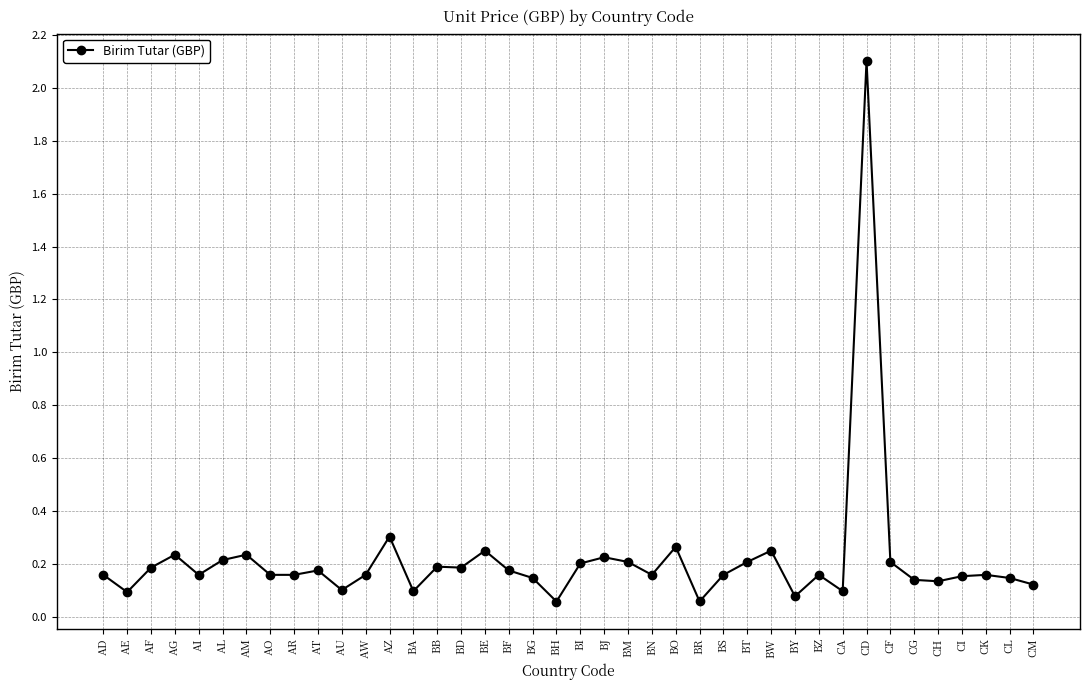

Does the chart have visible grid lines?

Yes